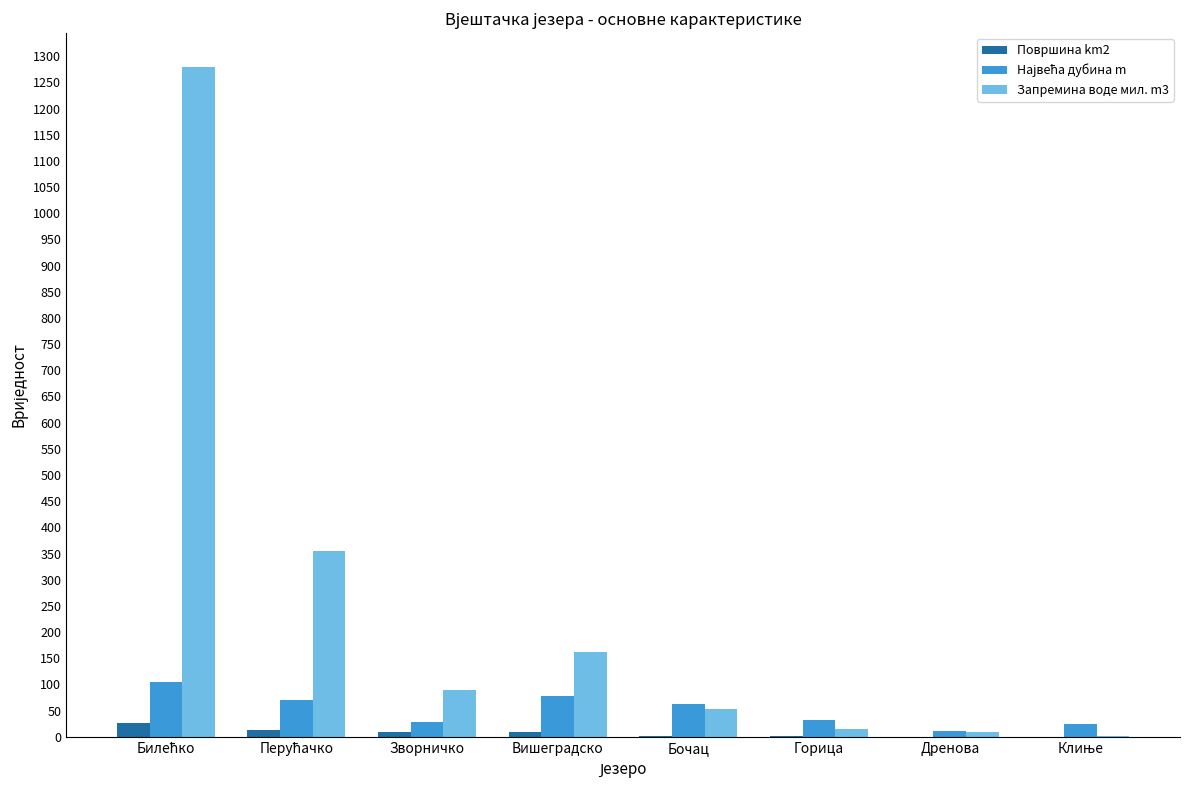

What is the highest value of the Површина km2 series?

27.1